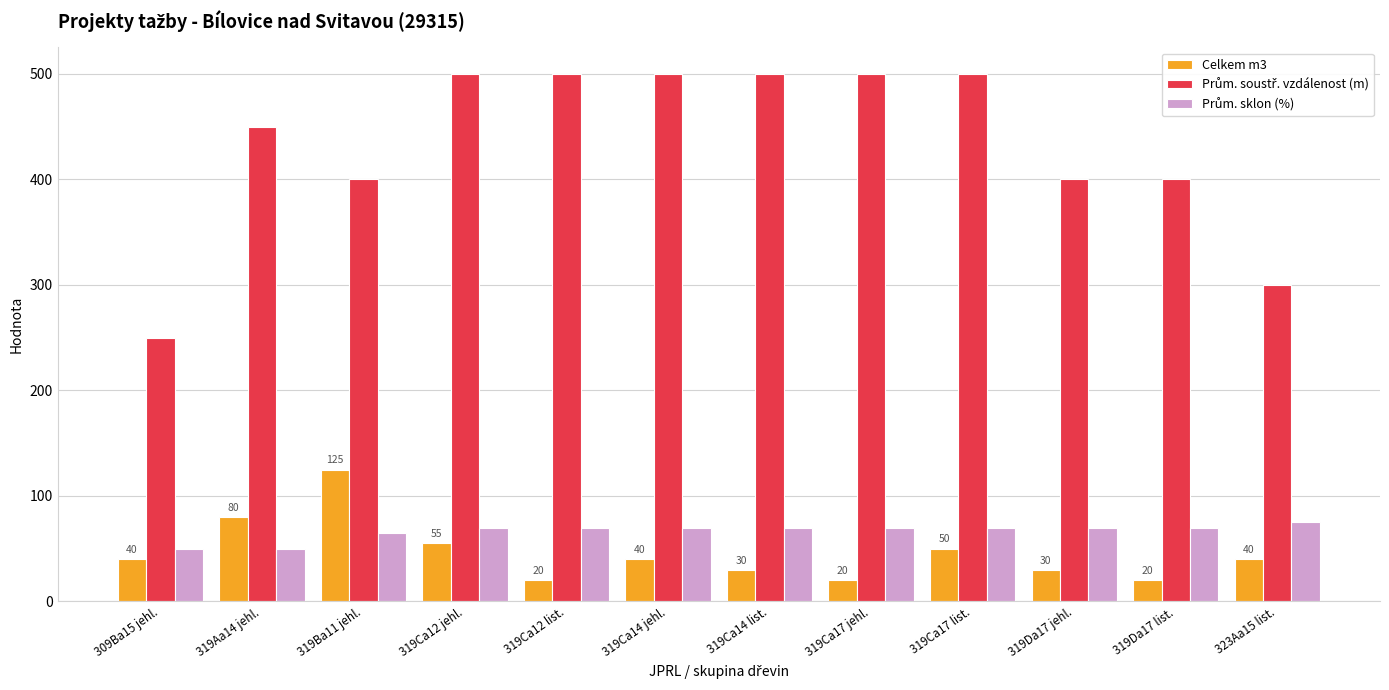

The Celkem m3 series shows 56 at 323Aa15 list.. True or false?

False